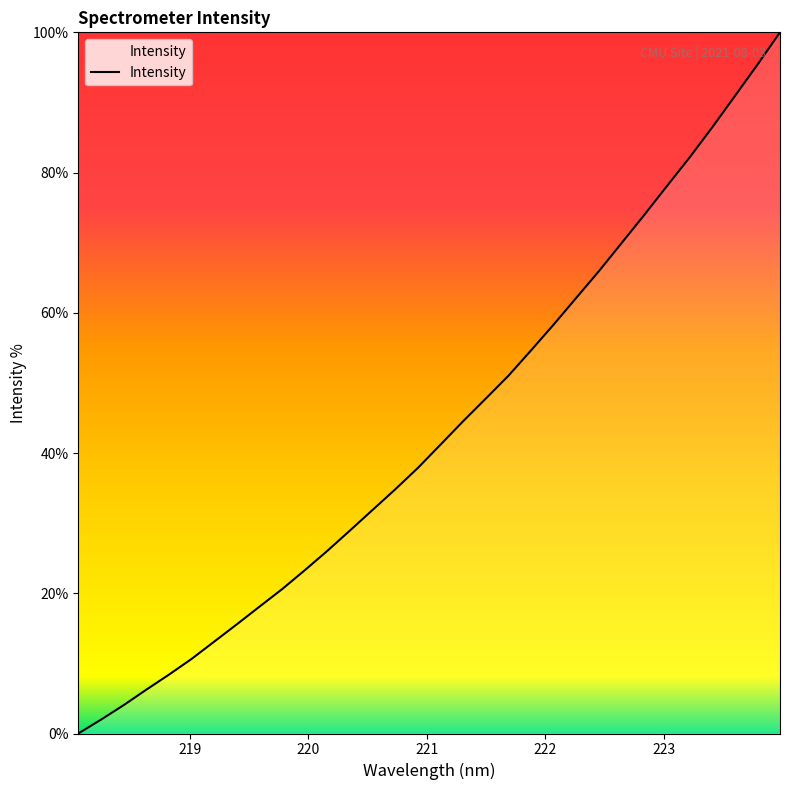

How many lines are shown in the chart?

1